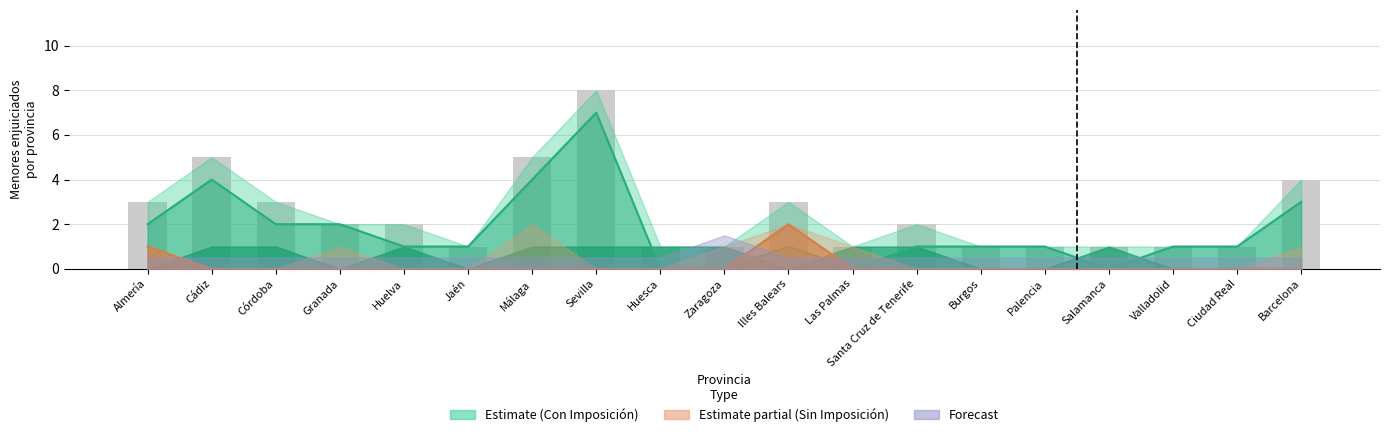

What is the label of the 11th bar from the right?

Huesca